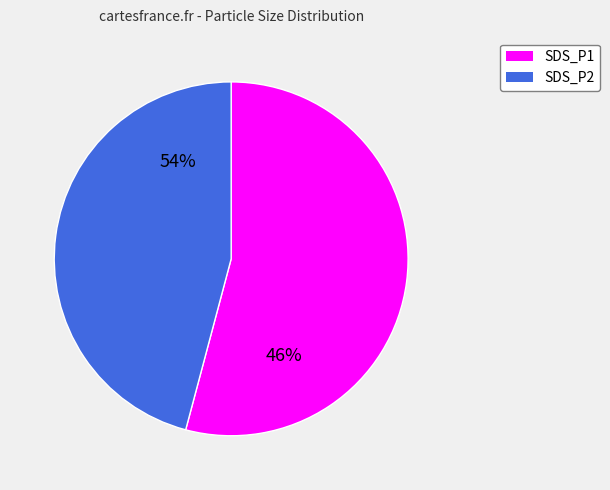

How many segments does this pie chart have?

2